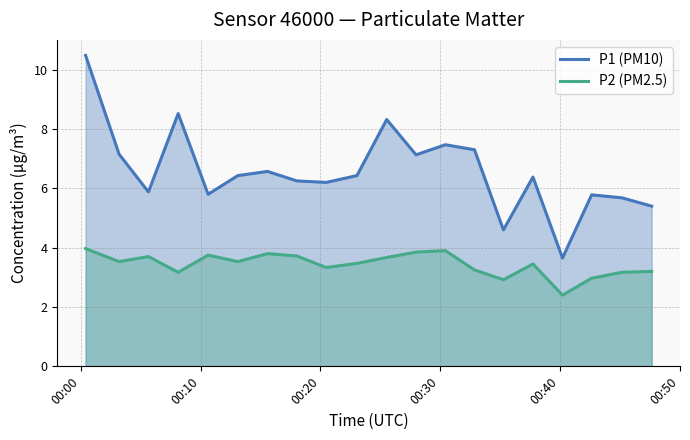

Which series has the largest total across all categories?

P1 (PM10)